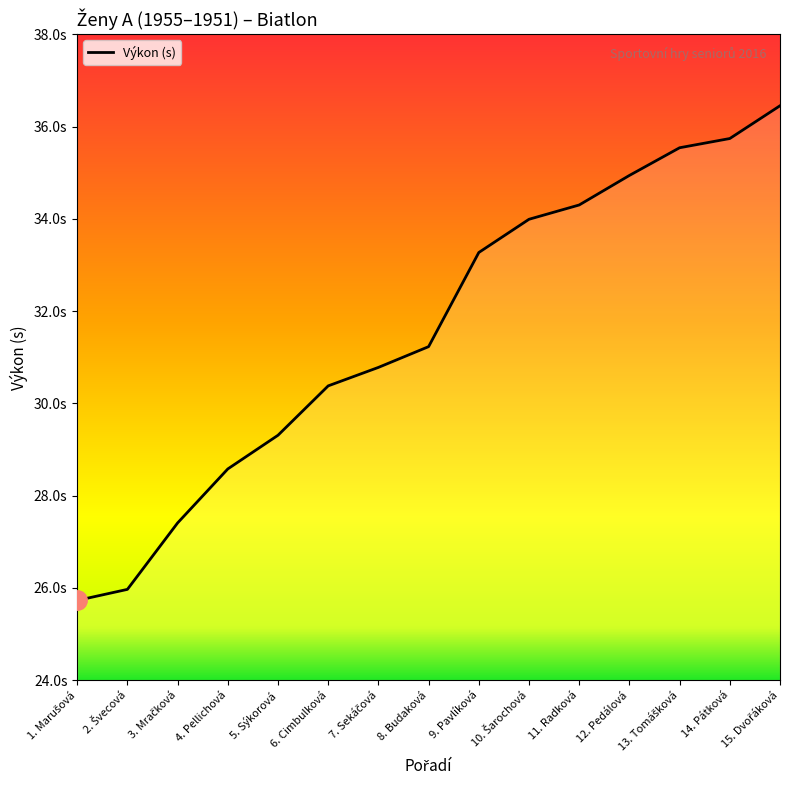

Between 4. Pellichová and 14. Pátková, which is larger?

14. Pátková